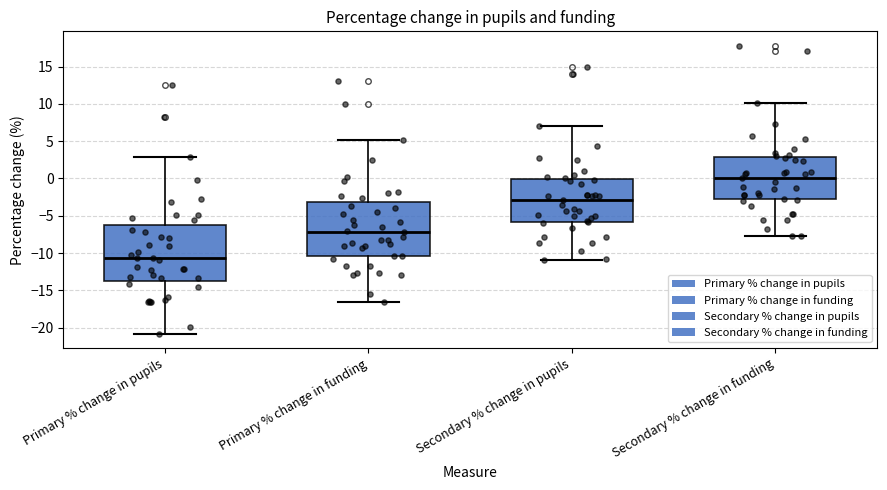

Reading left to right, read every box against the y-axis: the position of its median line, the range the box covers, and the ends of its whiskers. The values are not printed on the chart, so give them approximately, as read against the axis.

Primary % change in pupils: median -10.5, box -13.5 to -6.0, whiskers -21.0 to 3.0
Primary % change in funding: median -7.0, box -10.5 to -3.0, whiskers -16.5 to 5.0
Secondary % change in pupils: median -3.0, box -6.0 to 0.0, whiskers -11.0 to 7.0
Secondary % change in funding: median 0.0, box -3.0 to 3.0, whiskers -7.5 to 10.0